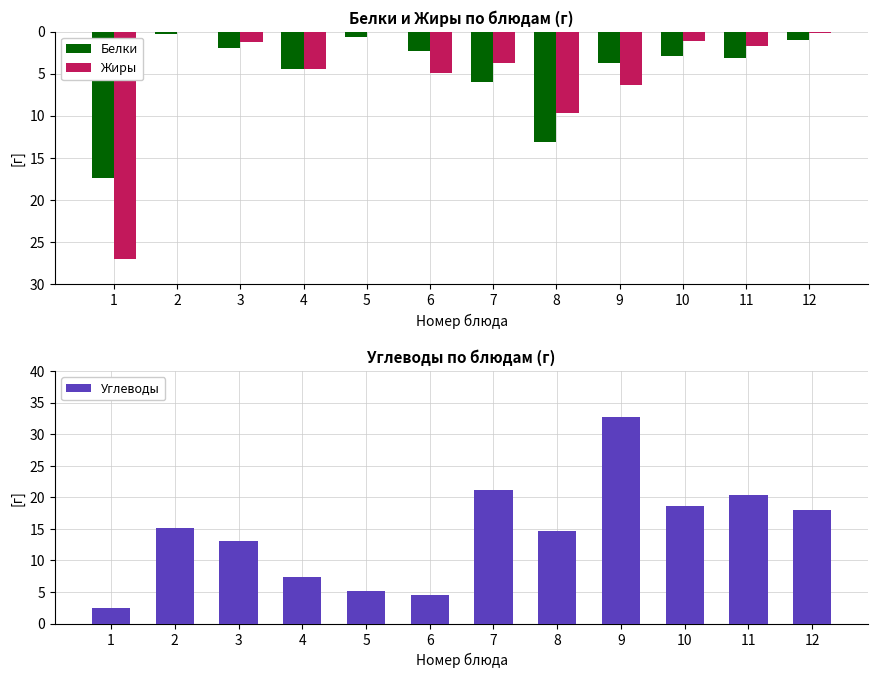

What is the value of the Жиры bar at the 9th from the left?

-6.3